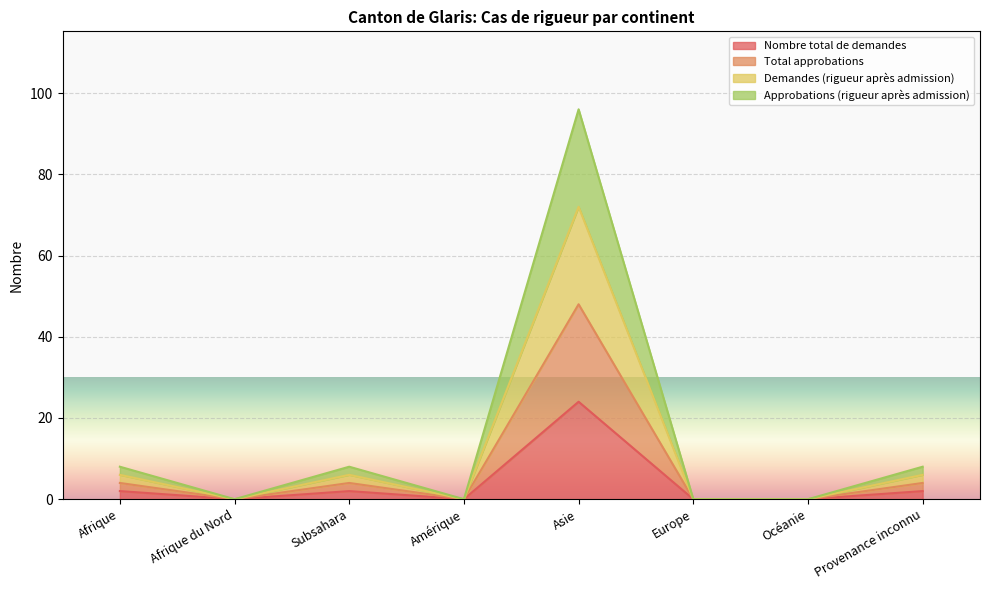

Where does the Demandes (rigueur après admission) series first go above 6?

Asie